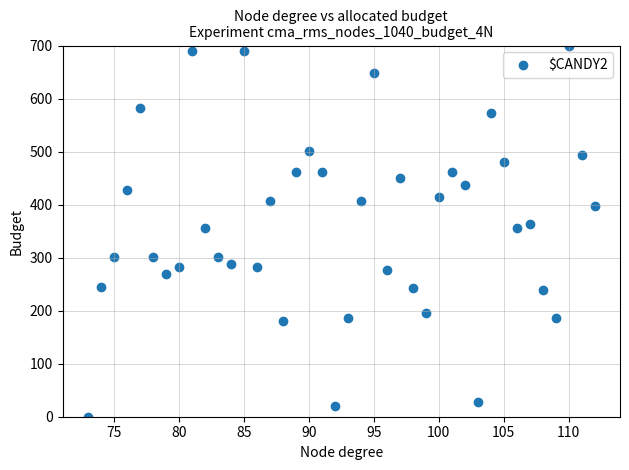

What is the range of X values (max minus min)?

39.0